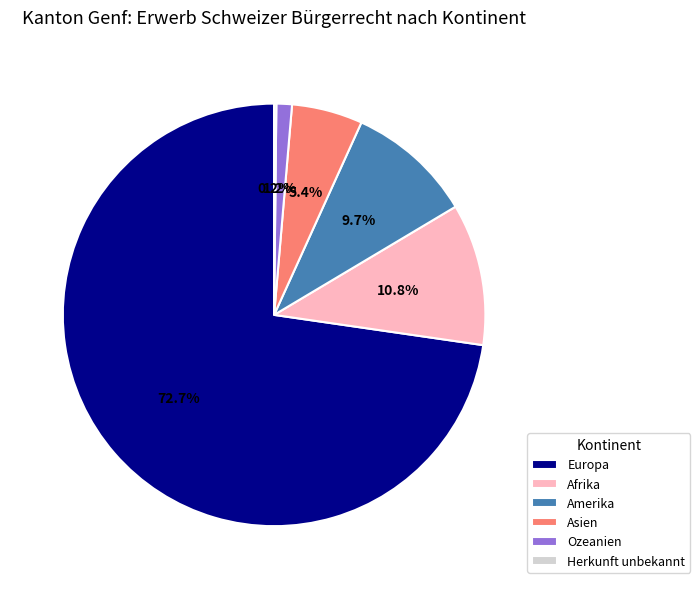

Which category has the biggest portion of the pie?

Europa